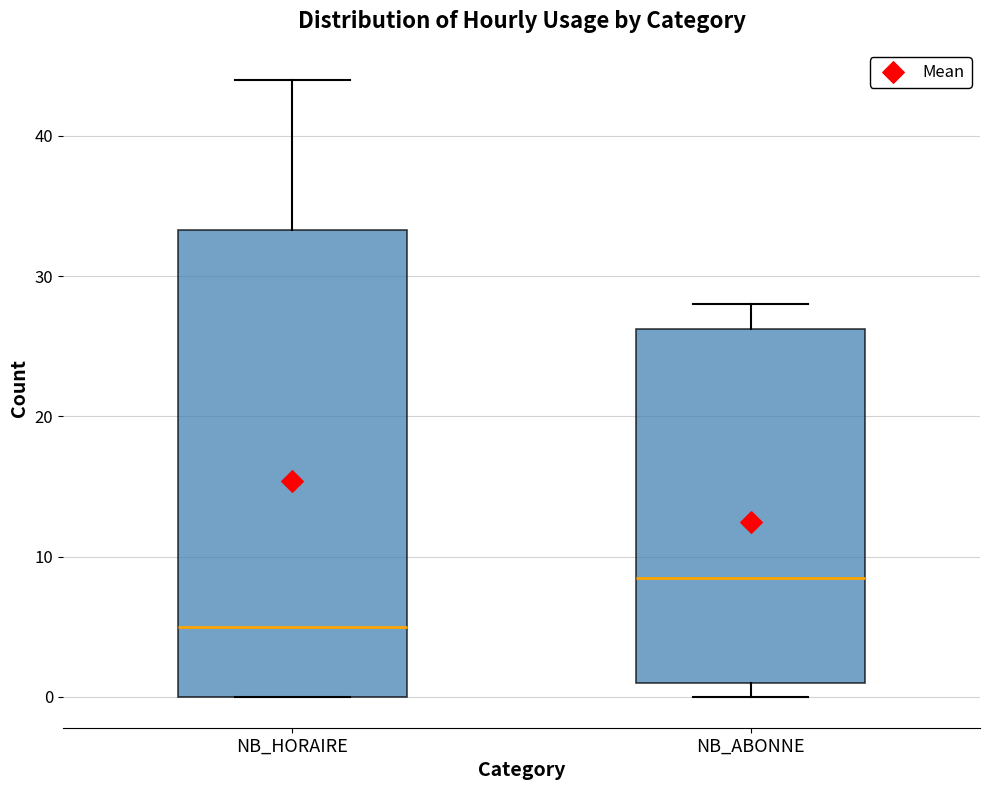

Reading left to right, transcribe this box plot: for each box, give where its median line is, the range the box spans, and where its two whiskers end, as read against the y-axis. The values are not printed on the chart, so give them approximately, as read against the axis.

NB_HORAIRE: median 5, box 0 to 33, whiskers 0 to 44
NB_ABONNE: median 9, box 1 to 26, whiskers 0 to 28